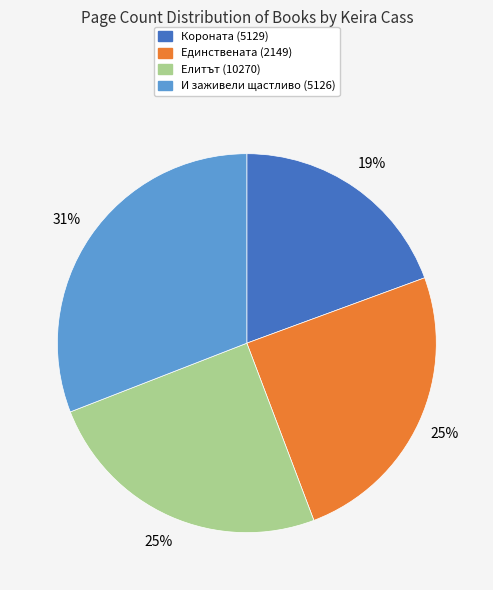

Is it true that Елитът (10270) is 38% of the pie?

False